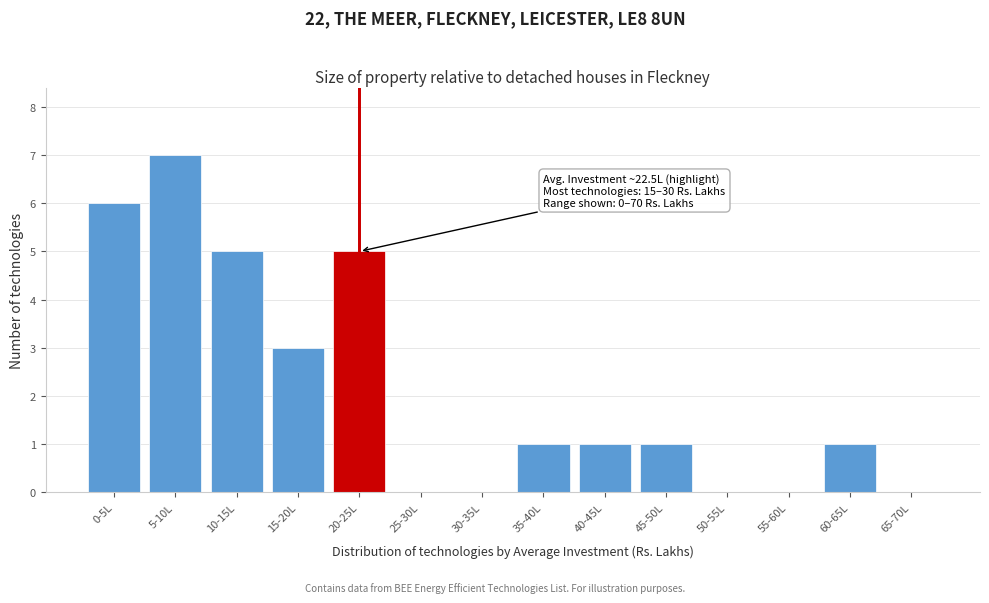

Reading left to right, what are all the values shown in this chart?

0-5L=6	5-10L=7	10-15L=5	15-20L=3	20-25L=5	25-30L=0	30-35L=0	35-40L=1	40-45L=1	45-50L=1	50-55L=0	55-60L=0	60-65L=1	65-70L=0